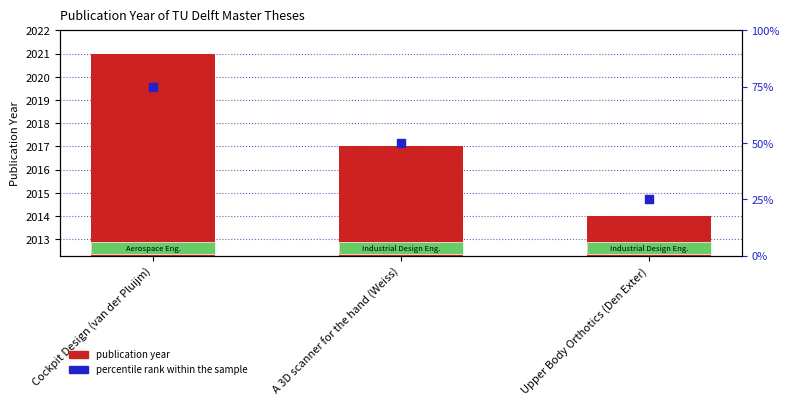

What is the total value across all series at Upper Body Orthotics (Den Exter)?

2039